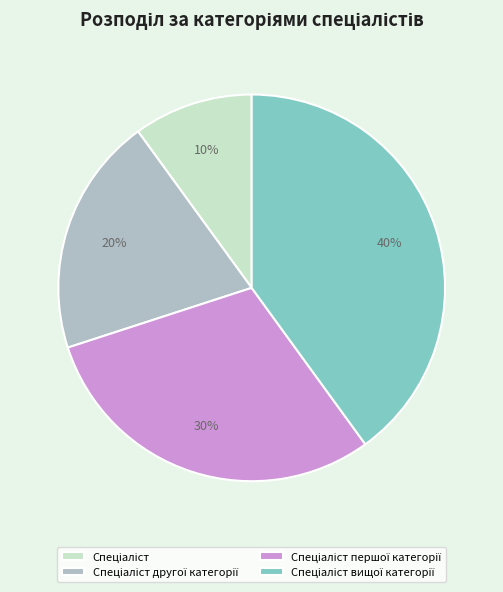

What is the smallest slice in the pie chart?

Спеціаліст